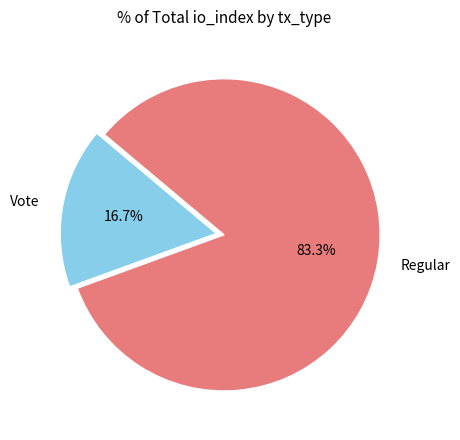

To the nearest percent, what is the difference between the Vote and Regular slice percentages?

67%